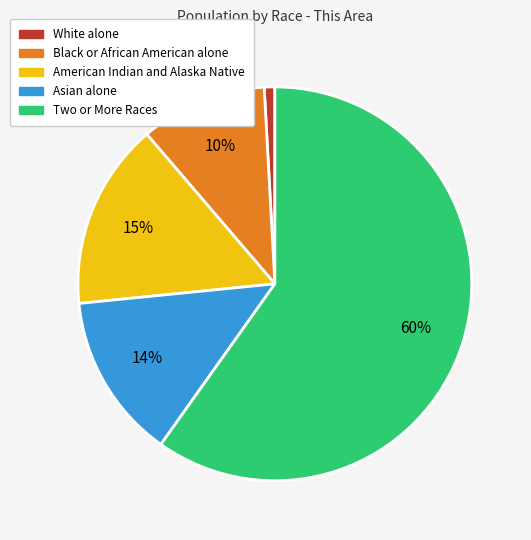

Do White alone and Black or African American alone together represent more than half of the pie?

No